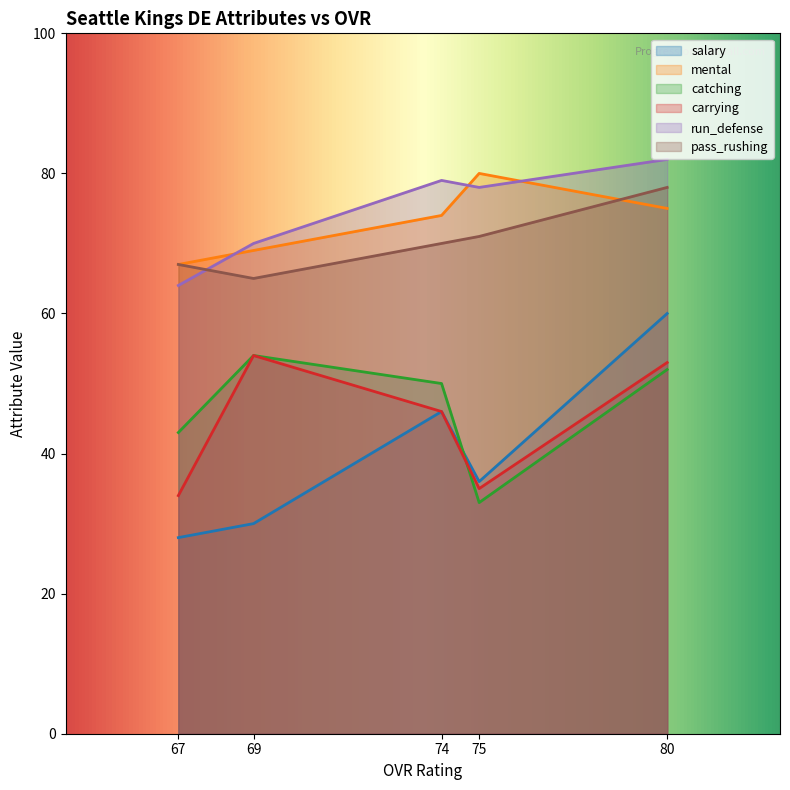

Is the value of mental at 75 greater than the value of salary at 75?

Yes